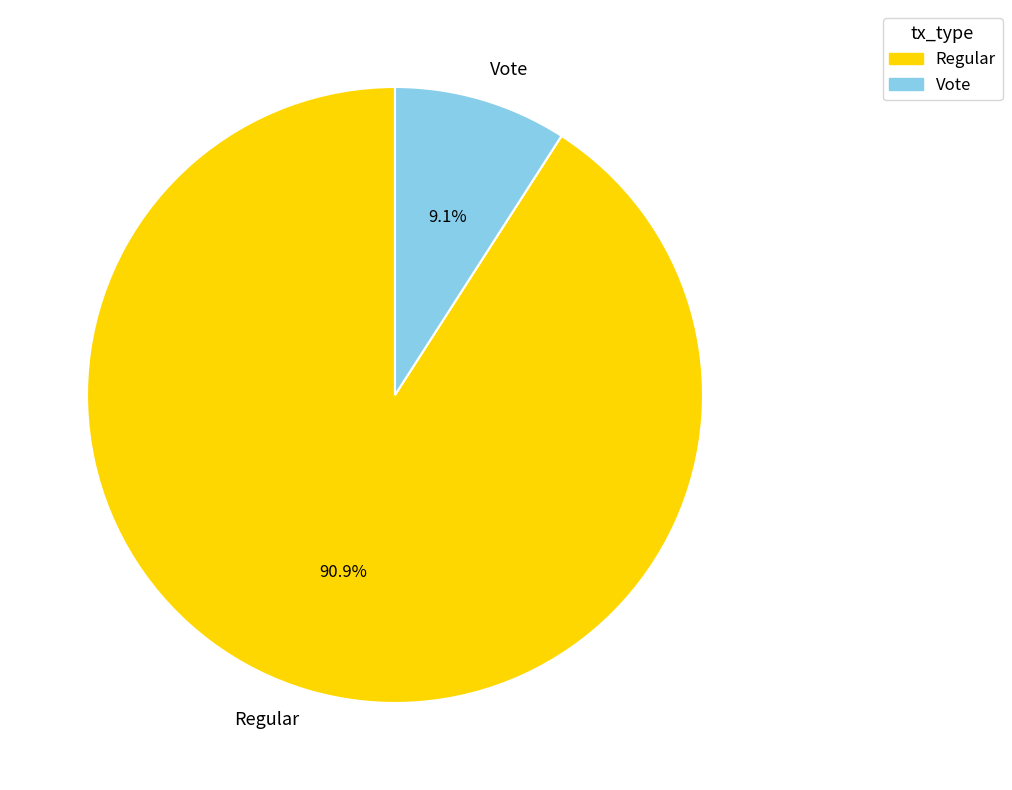

To the nearest percent, what portion does Vote represent?

9%